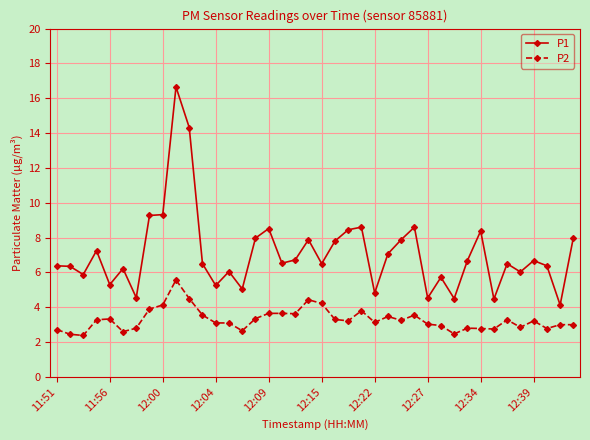

List the series in order of their overall mean, highest first.

P1, P2